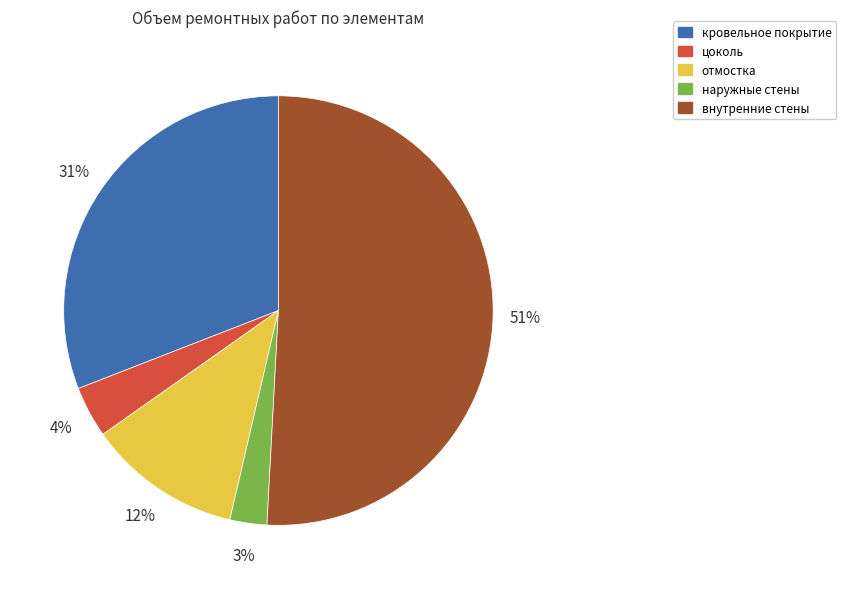

What percentage is the цоколь slice, to the nearest percent?

4%